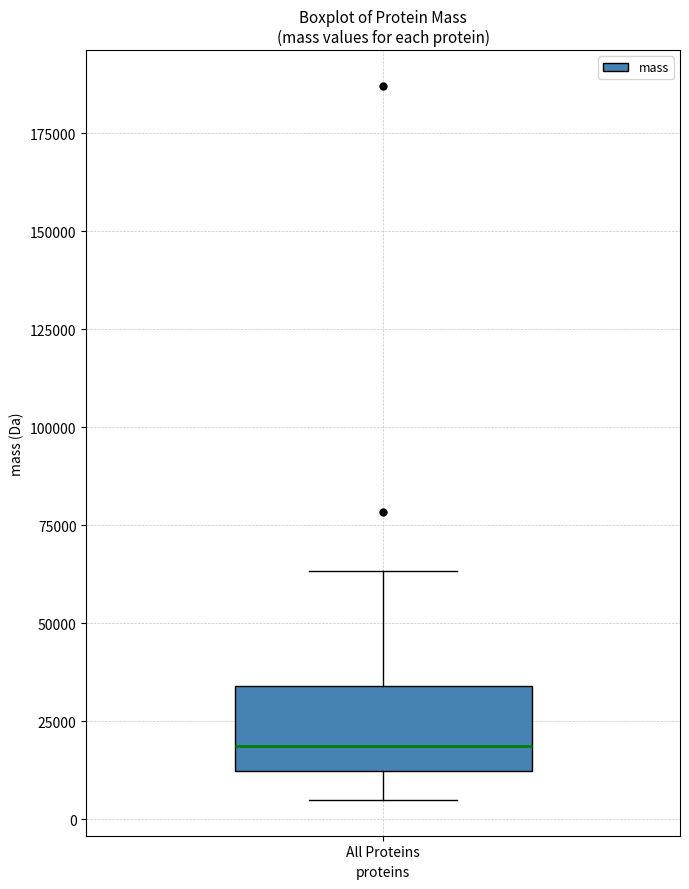

Transcribe this box plot: give where the median line is, the range the box spans, and where the two whiskers end, as read against the y-axis. The values are not printed on the chart, so give them approximately, as read against the axis.

median 20000, box 10000 to 35000, whiskers 5000 to 65000